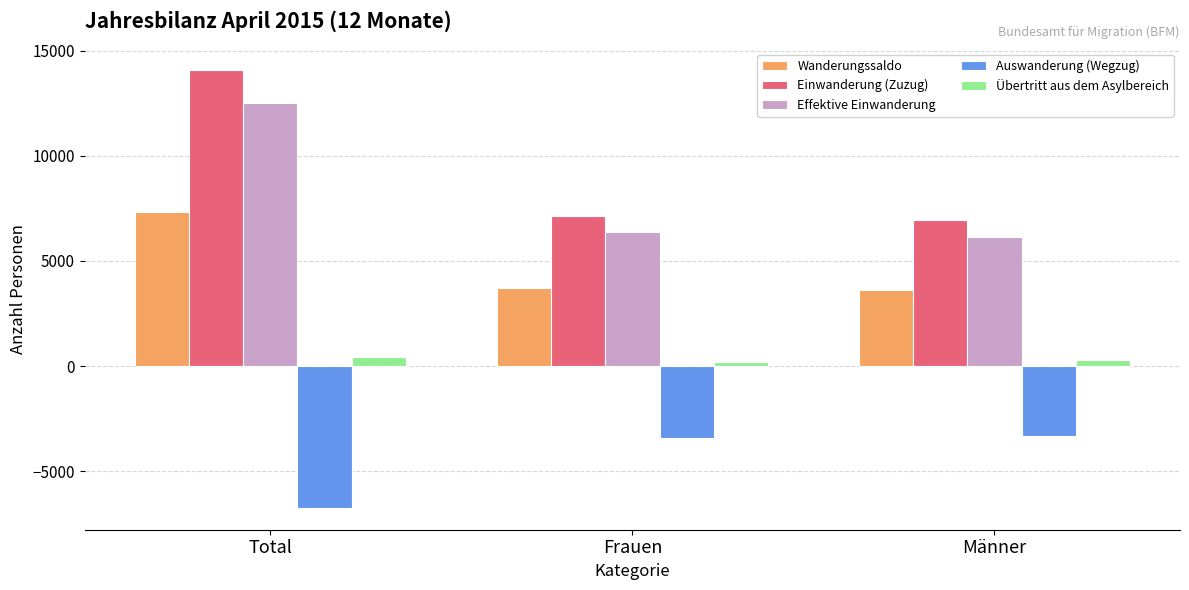

What is the average value of the Übertritt aus dem Asylbereich series?

299